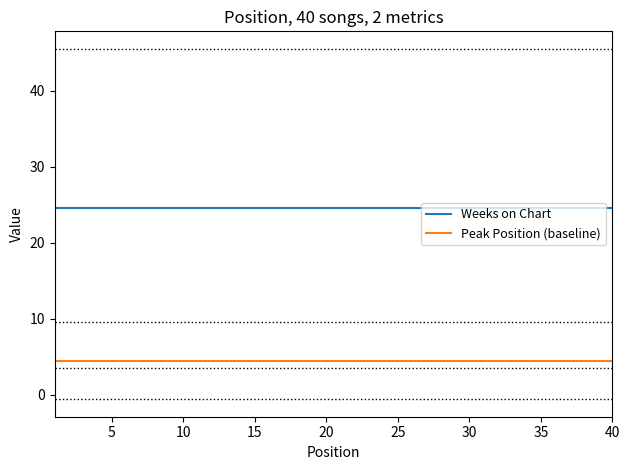

Rank the series by their average value, from highest to lowest.

Weeks on Chart, Peak Position (baseline)